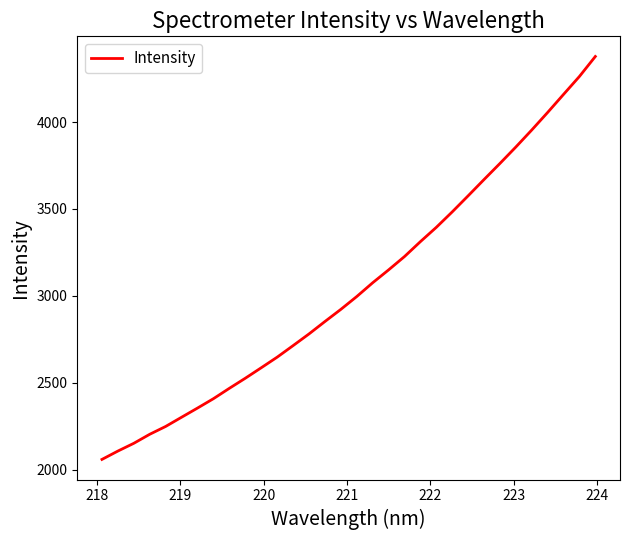

What is the difference between the maximum and minimum values?

2317.8